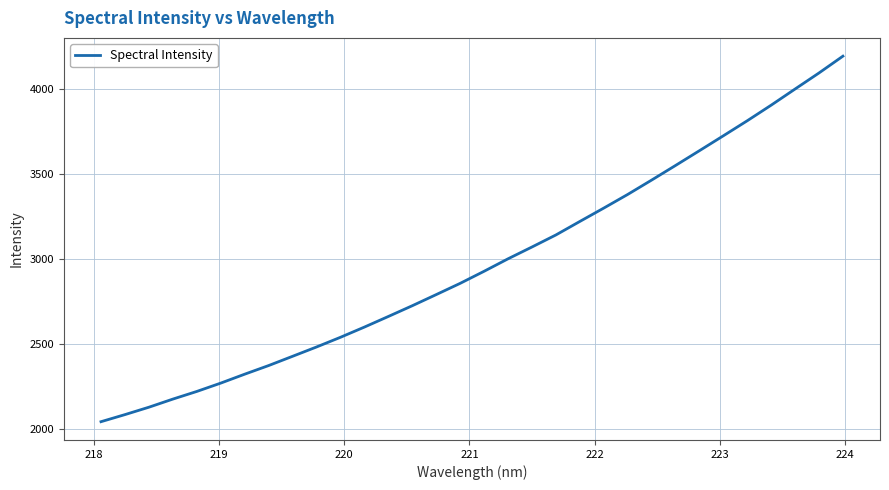

What is the minimum value shown in the chart?

2041.1